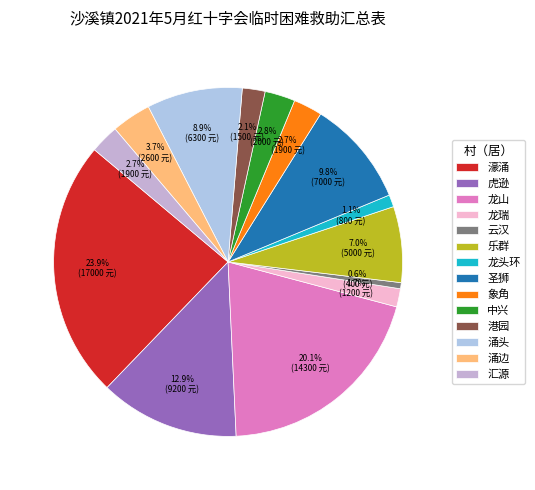

Does 涌头 account for over 50% of the chart?

No